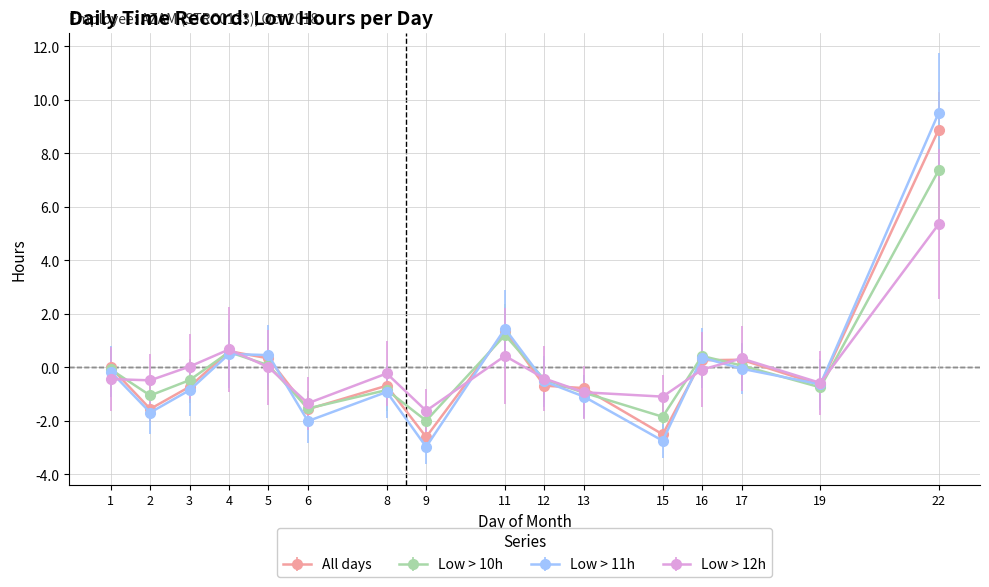

What are all the series names shown in the legend?

All days, Low > 10h, Low > 11h, Low > 12h